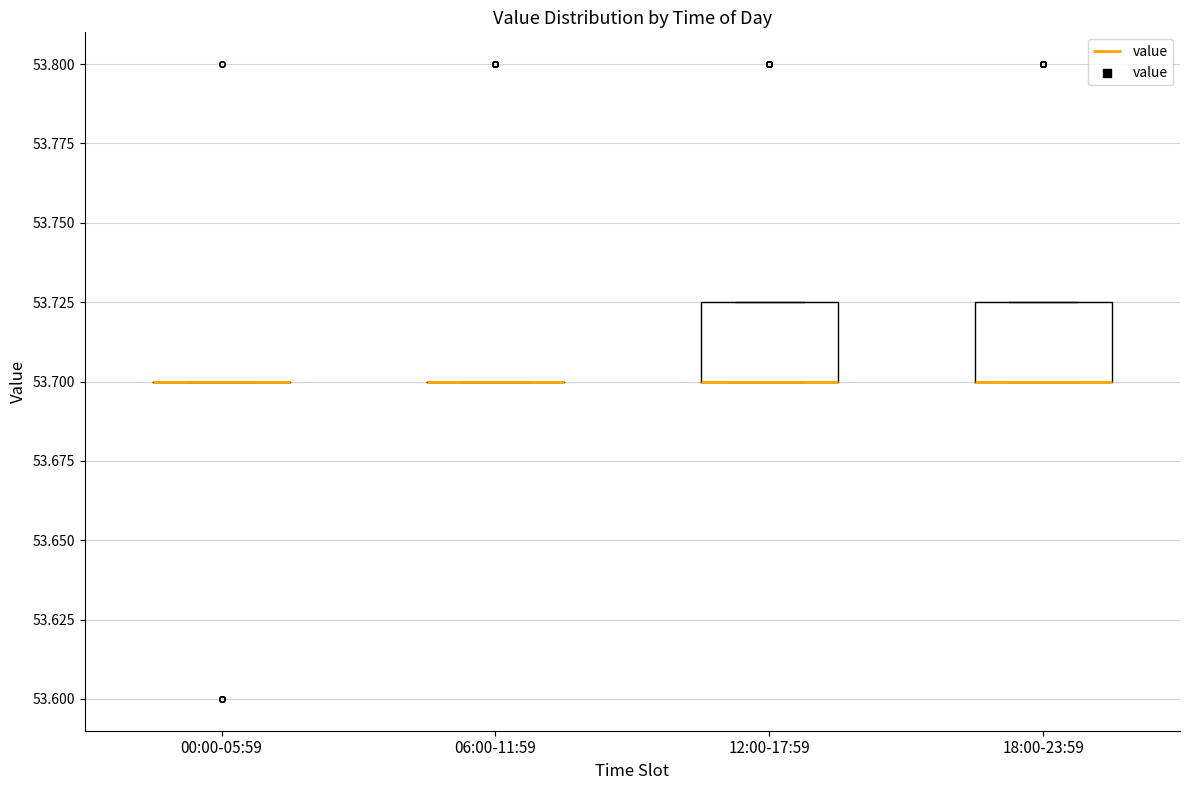

Where is the upper edge of the box for 18:00-23:59 on the y-axis? The values are not printed on the chart, so give them approximately, as read against the axis.

53.725